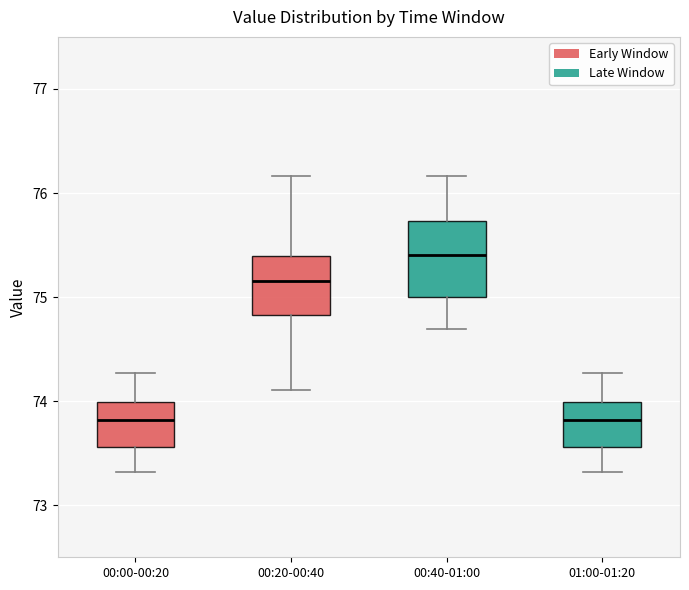

Reading left to right, read every box against the y-axis: the position of its median line, the range the box covers, and the ends of its whiskers. The values are not printed on the chart, so give them approximately, as read against the axis.

00:00-00:20: median 73.8, box 73.6 to 74.0, whiskers 73.3 to 74.3
00:20-00:40: median 75.2, box 74.8 to 75.4, whiskers 74.1 to 76.2
00:40-01:00: median 75.4, box 75.0 to 75.7, whiskers 74.7 to 76.2
01:00-01:20: median 73.8, box 73.6 to 74.0, whiskers 73.3 to 74.3